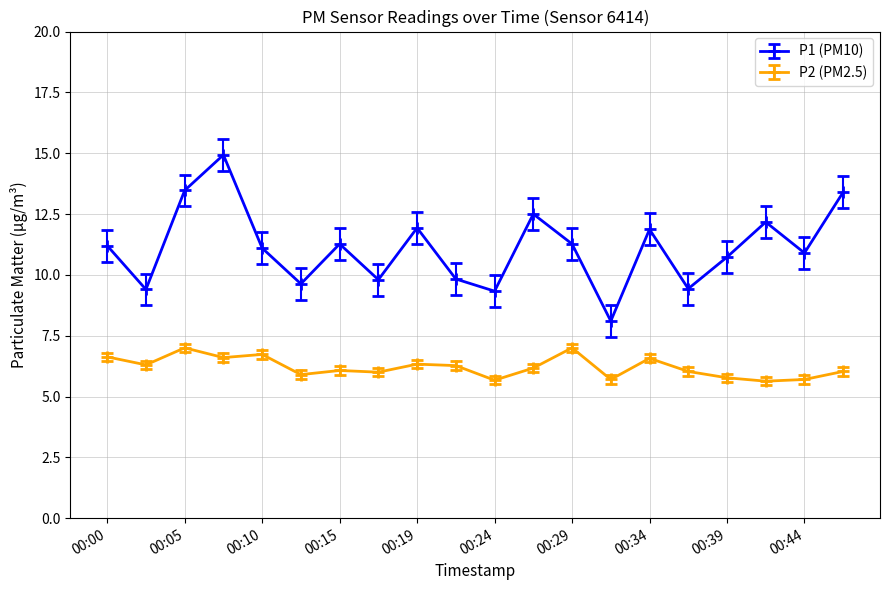

List the series in order of their overall mean, lowest first.

P2 (PM2.5), P1 (PM10)